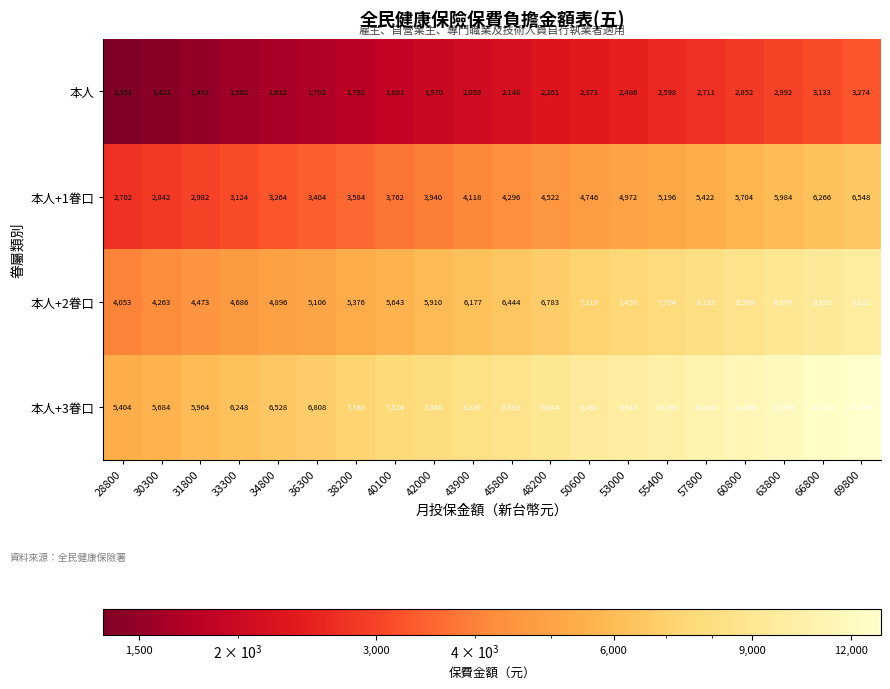

Which series changed the most between 31800 and 36300?

本人+3眷口